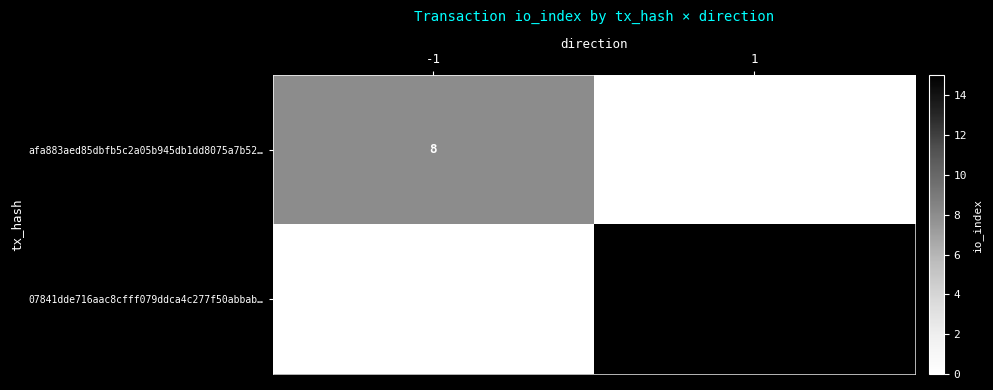

What is the total value across all series at -1?

8